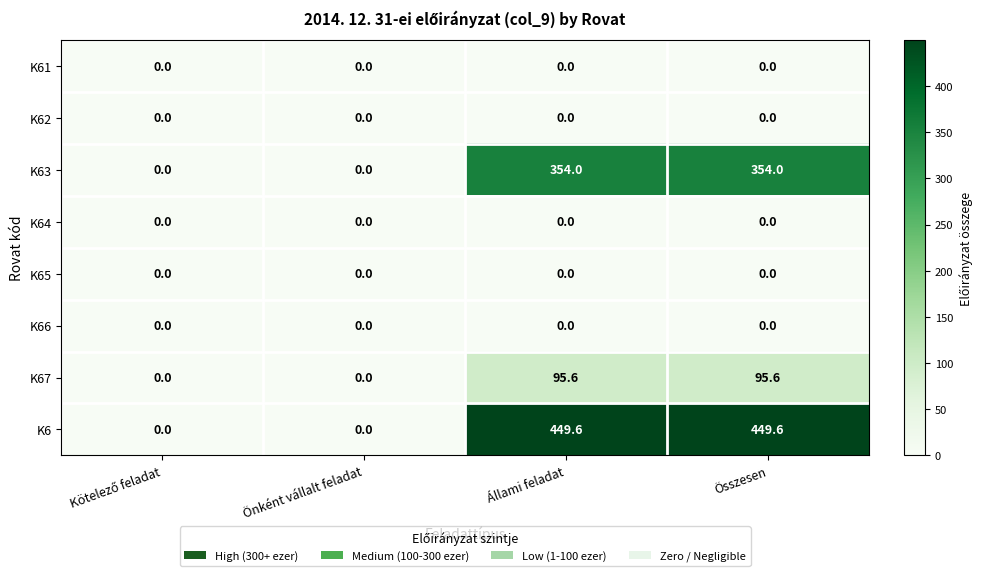

What is the average value of the K6 series?

224.8